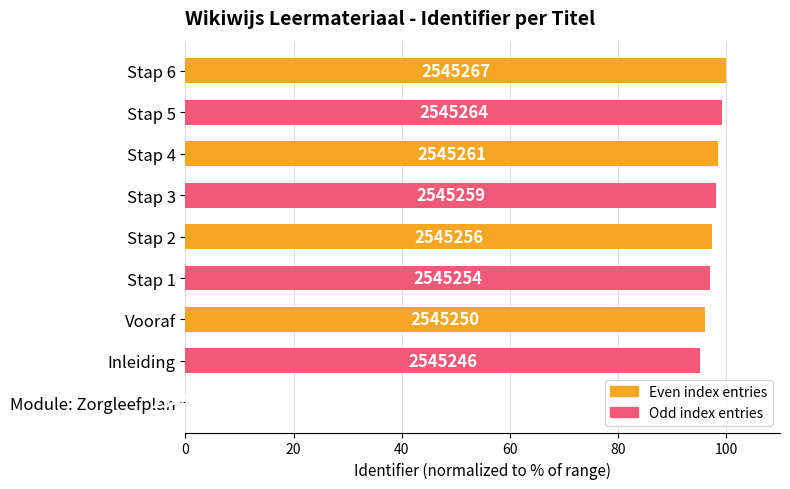

Does the chart contain stacked bars?

No